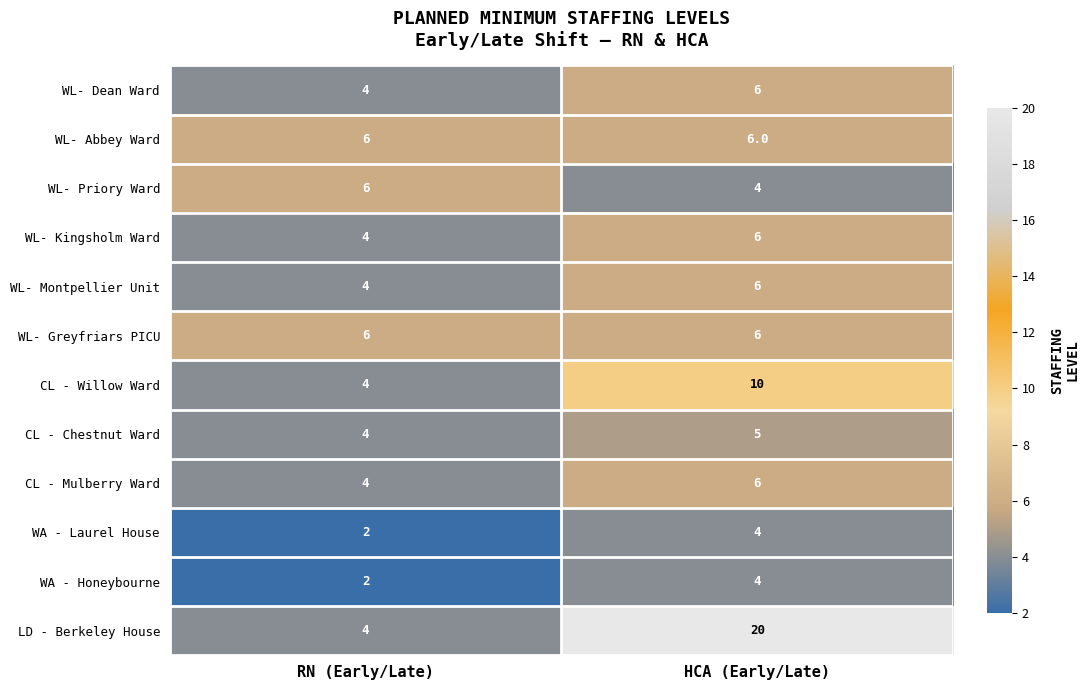

What is the difference between the highest and lowest values at RN (Early/Late)?

4